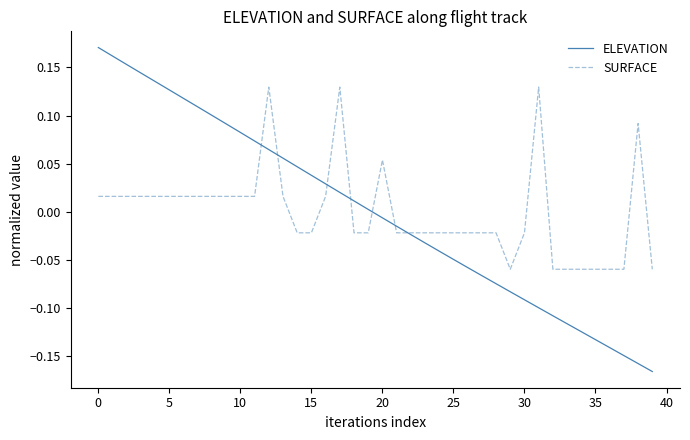

At how many categories does at least one series exceed 0?

23